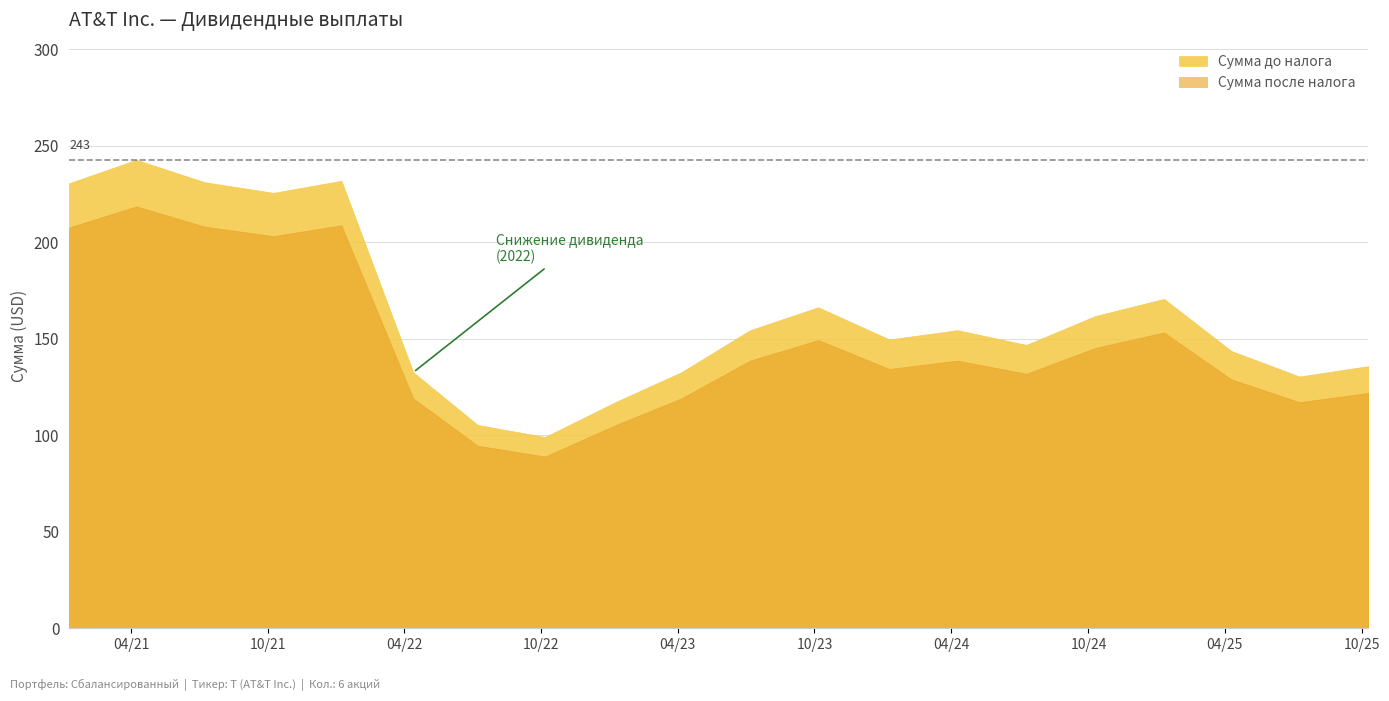

What is the sum of all Сумма до налога values?

3262.0